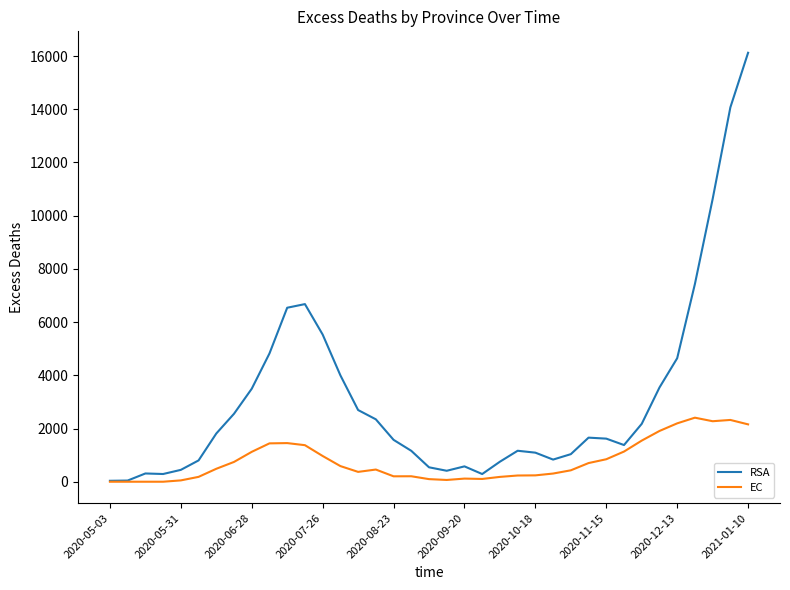

Which series has the largest total across all categories?

RSA